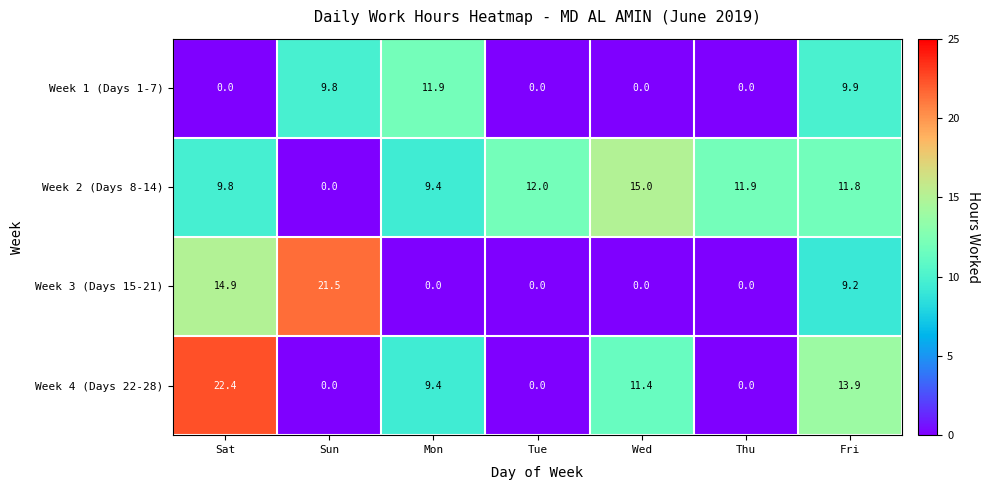

Rank the series by their average value, from lowest to highest.

Week 1 (Days 1-7), Week 3 (Days 15-21), Week 4 (Days 22-28), Week 2 (Days 8-14)